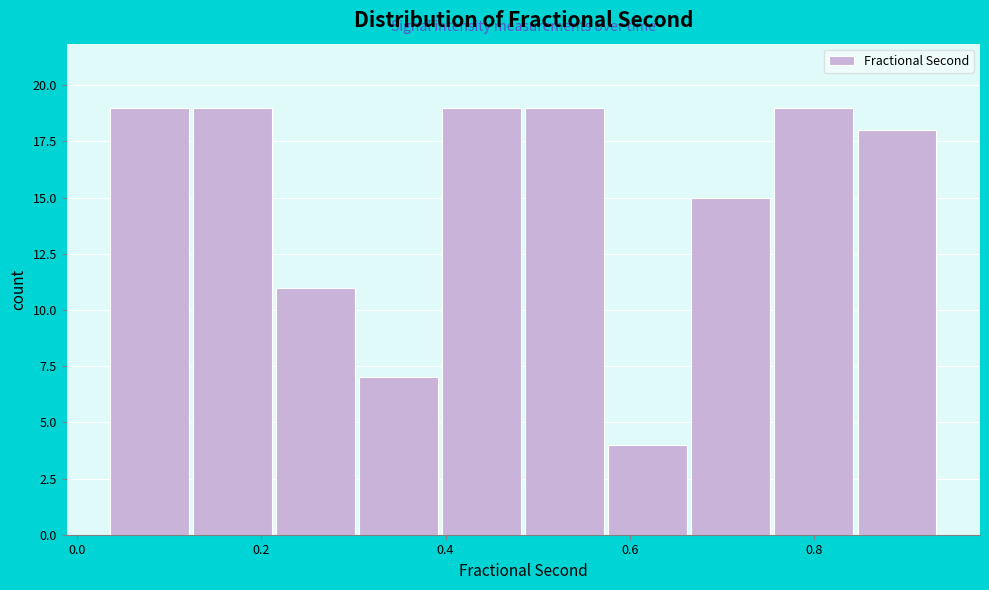

Reading left to right, list every bar in this chart as the range it spans on the x-axis followed by its height. Neither the bar edges nor the heights are printed on the chart, so give them approximately, as read against the axes.

0.04 to 0.12: 19
0.12 to 0.22: 19
0.22 to 0.30: 11
0.30 to 0.40: 7
0.40 to 0.48: 19
0.48 to 0.58: 19
0.58 to 0.66: 4
0.66 to 0.76: 15
0.76 to 0.84: 19
0.84 to 0.94: 18